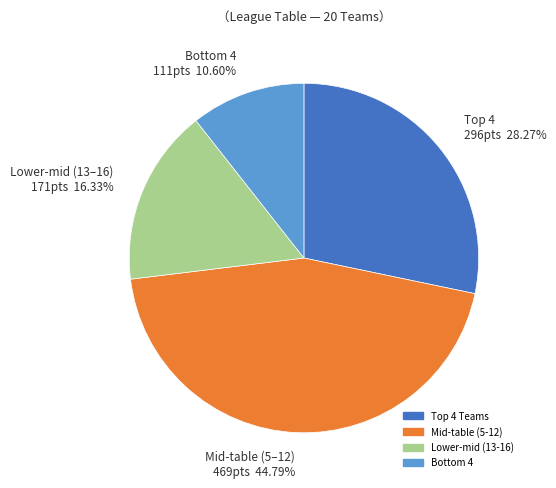

How many segments does this pie chart have?

4